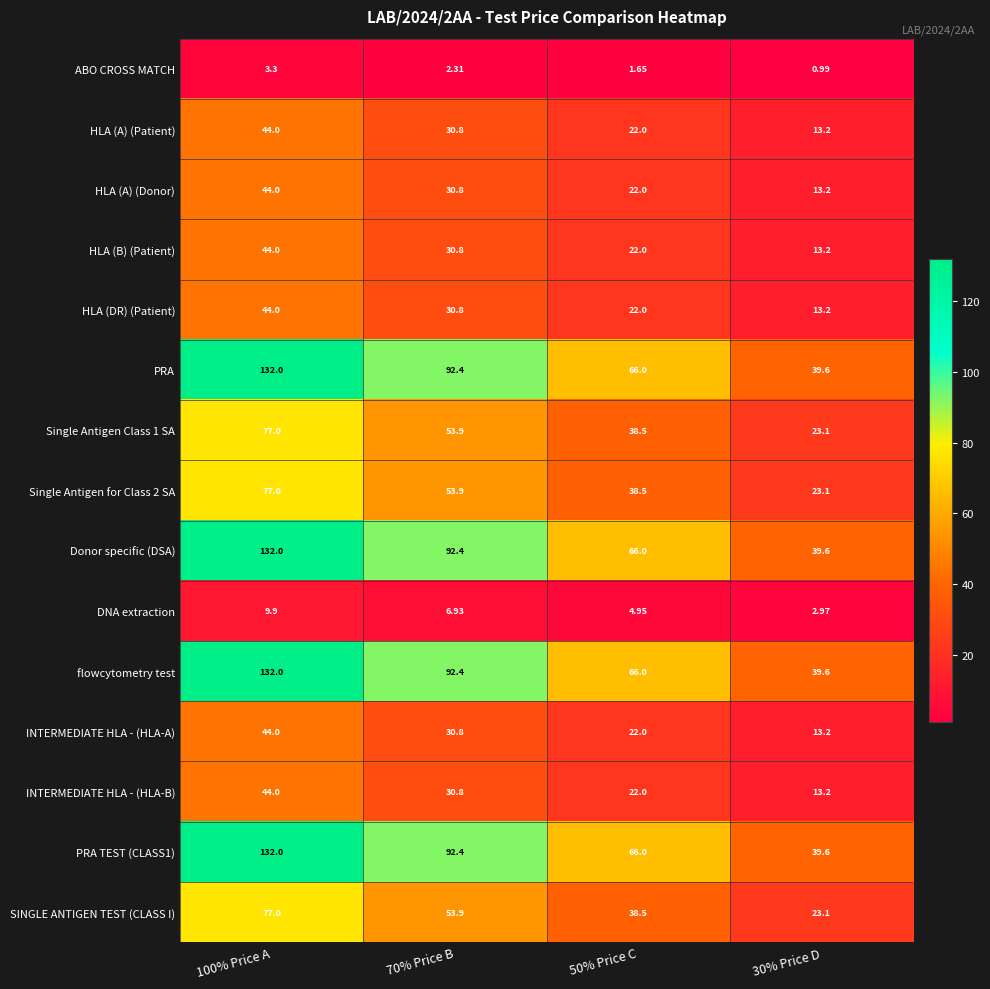

Is the value of HLA (A) (Patient) at 30% Price D greater than the value of ABO CROSS MATCH at 100% Price A?

Yes